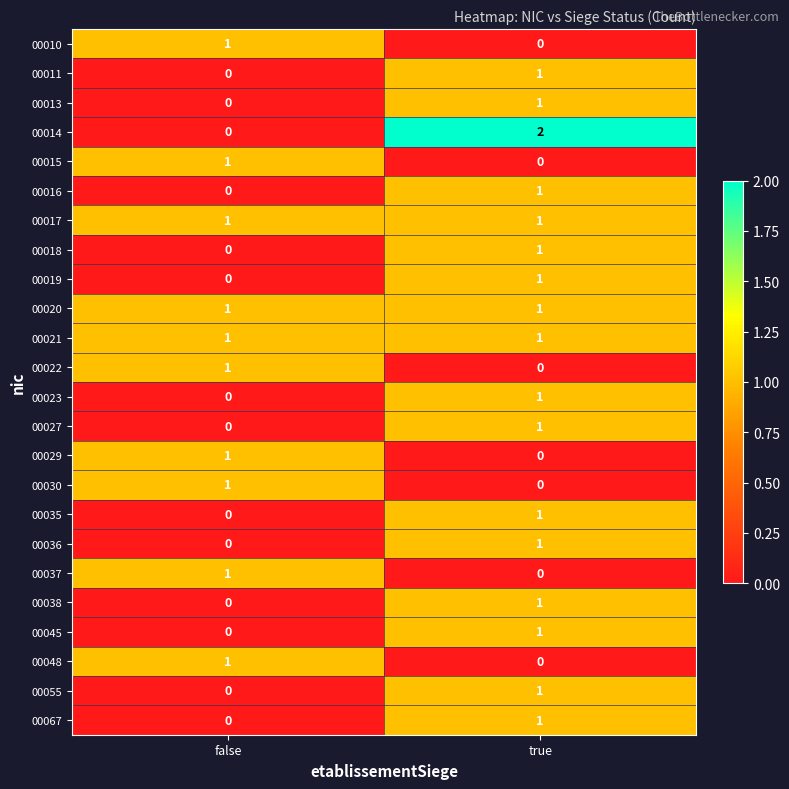

Where is 00030 nearest to the value 0?

true